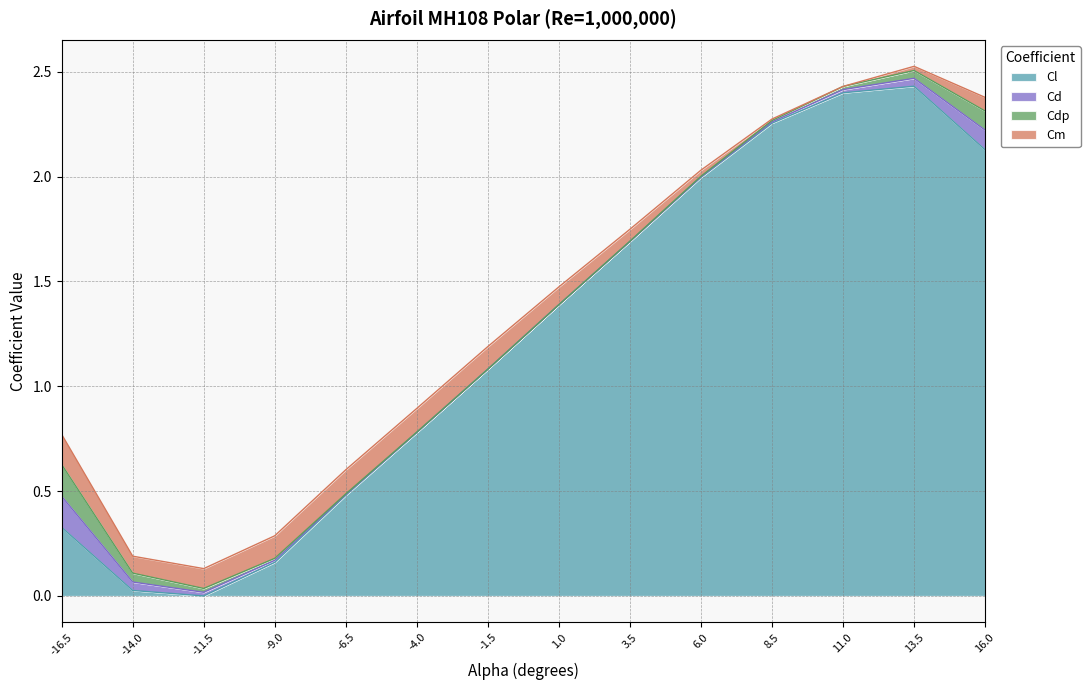

Which series changed the most between 1.0 and 3.5?

Cl